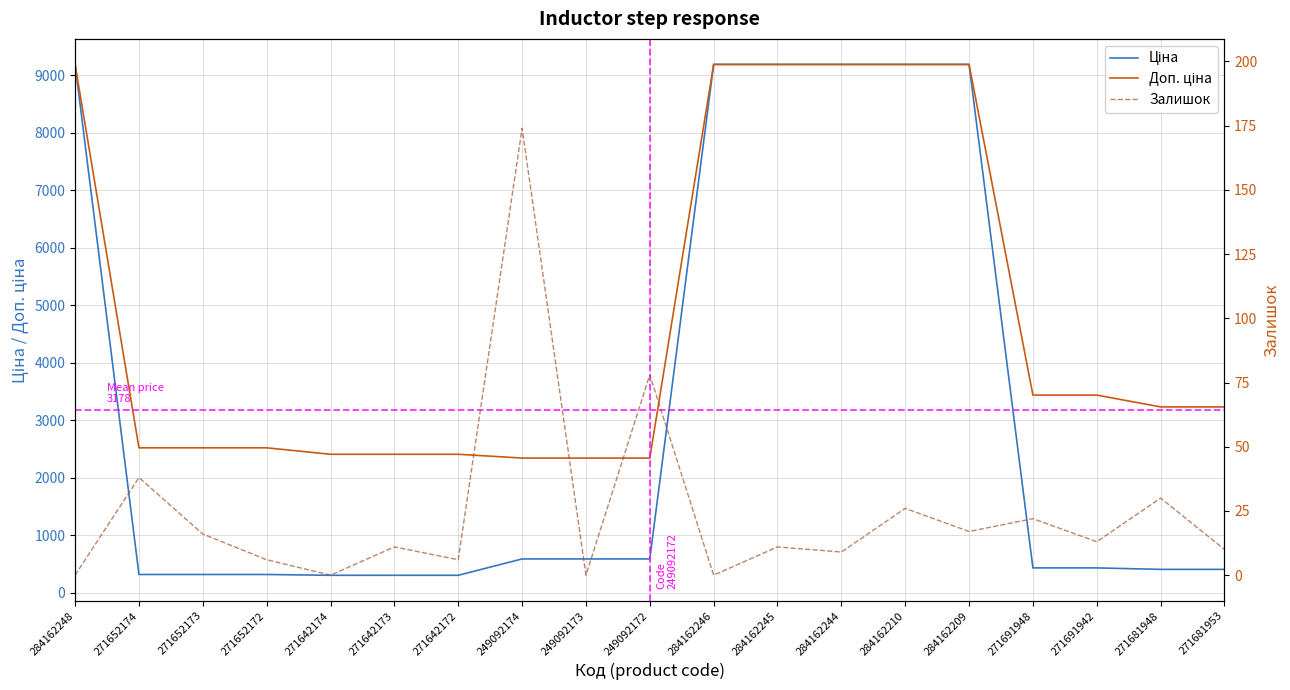

At which category is the sum across all series the highest?

284162210